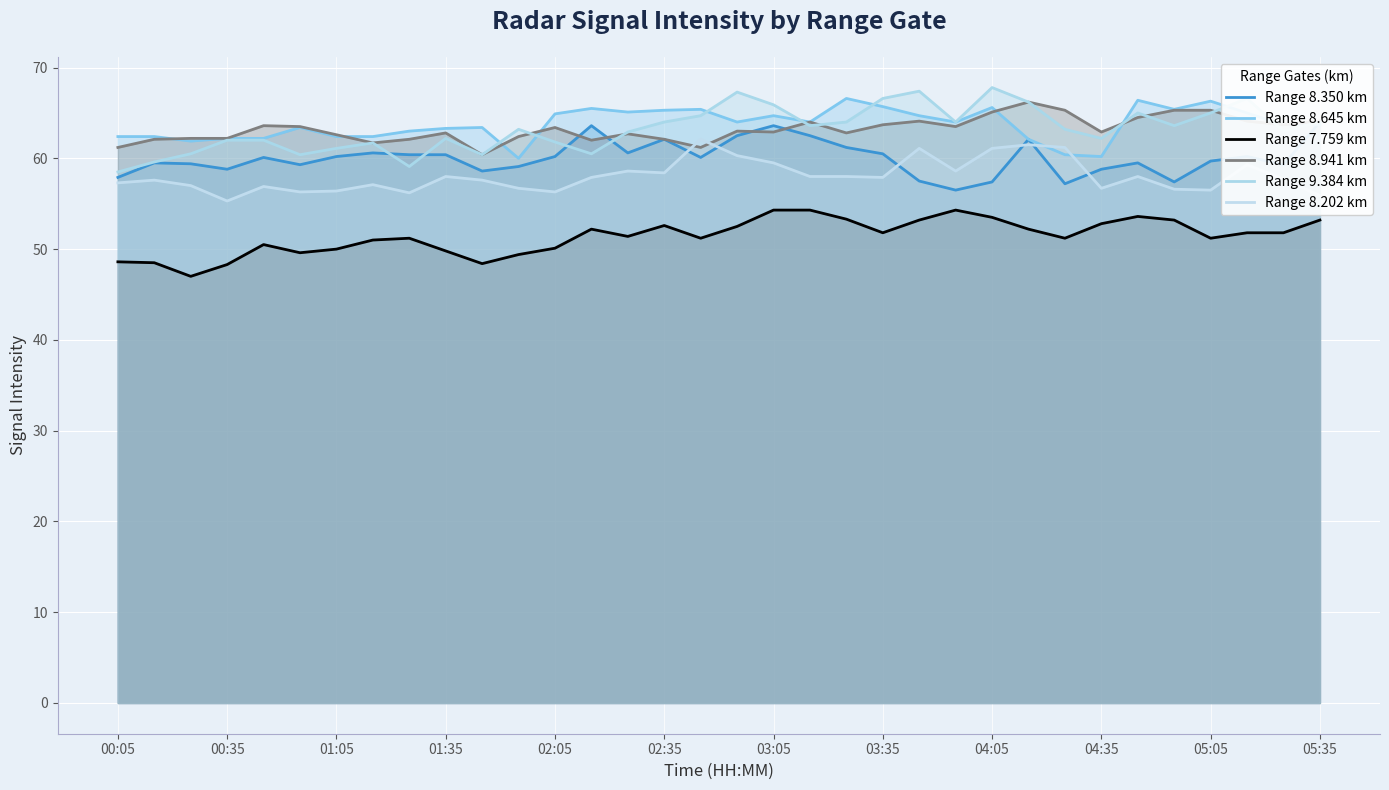

What is the difference between the maximum and minimum values in the Range 8.350 km series?

7.5